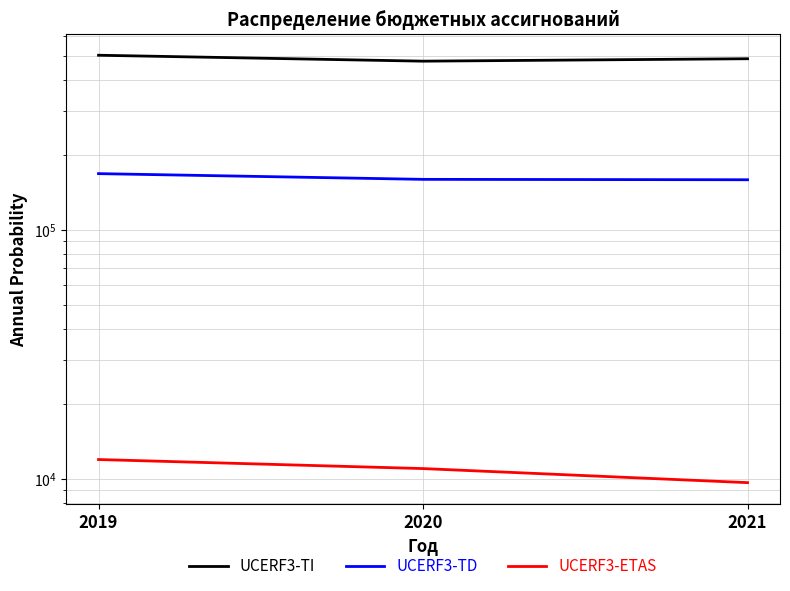

At which label is UCERF3-ETAS closest to 10825?

2020